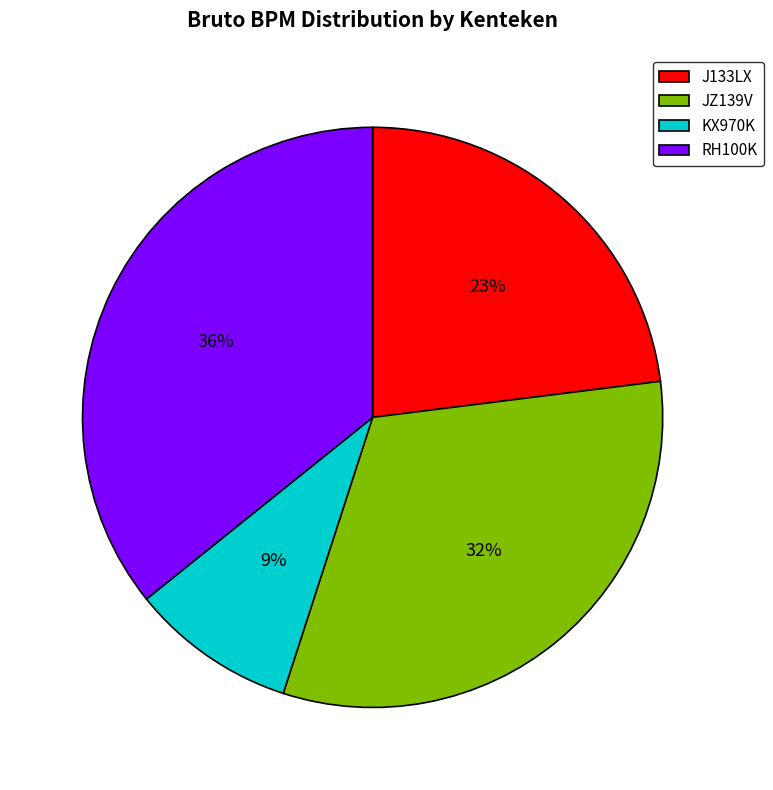

Approximately how many times larger is the value at J133LX compared to JZ139V?

0.7